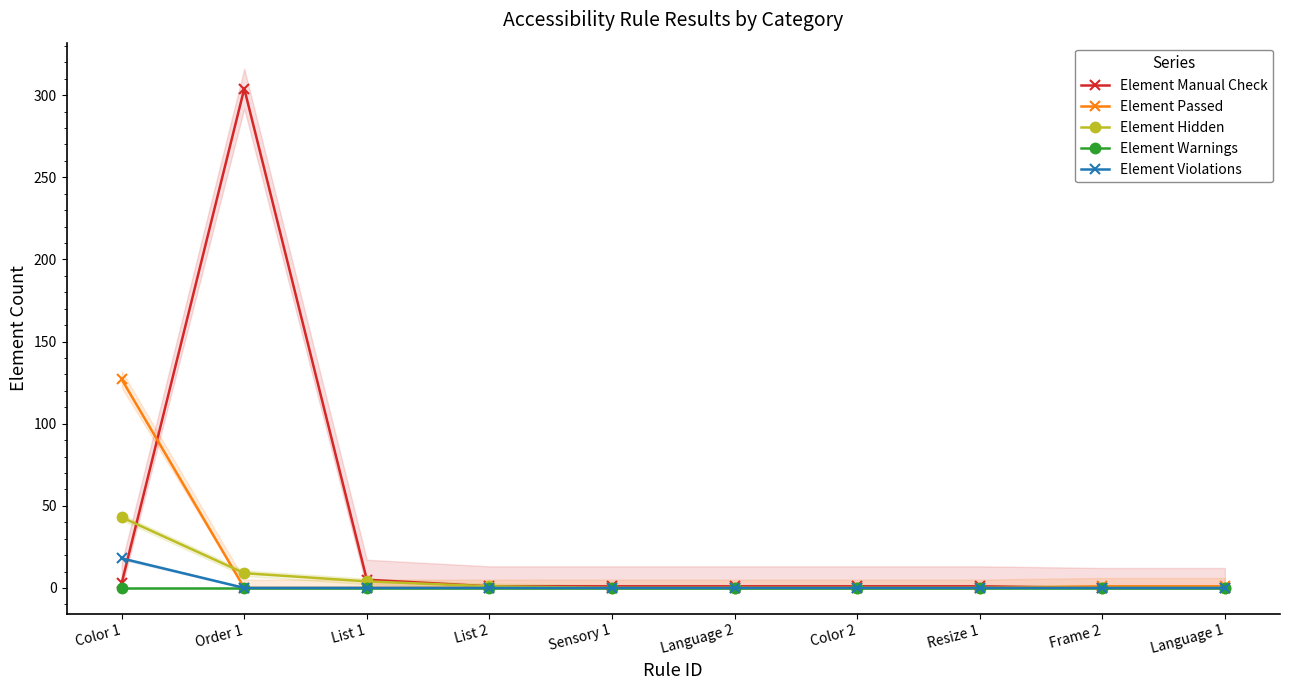

List the series in order of their peak value, lowest first.

Element Warnings, Element Violations, Element Hidden, Element Passed, Element Manual Check